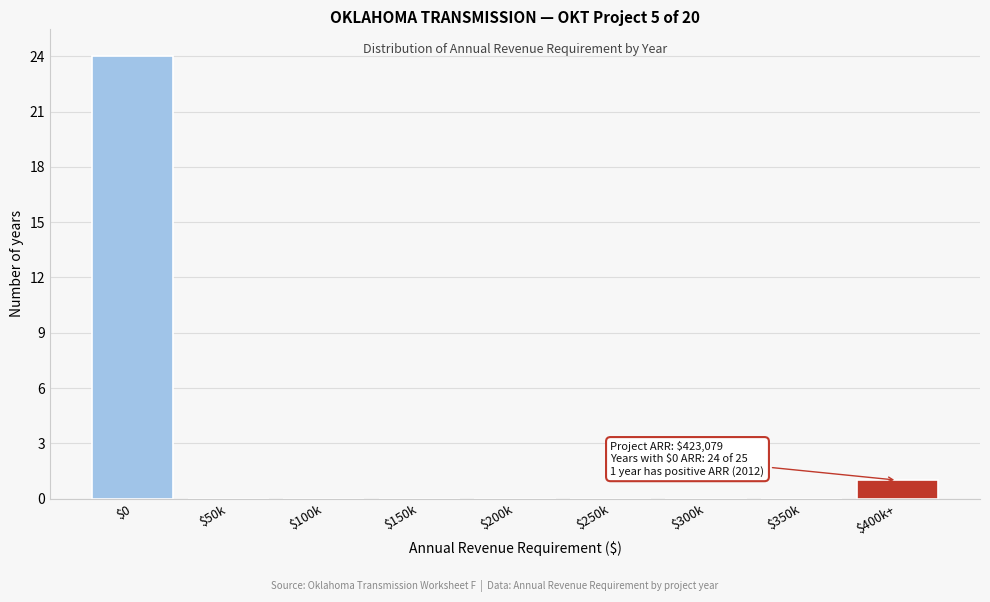

The chart shows a value of 0 at $250k. True or false?

True